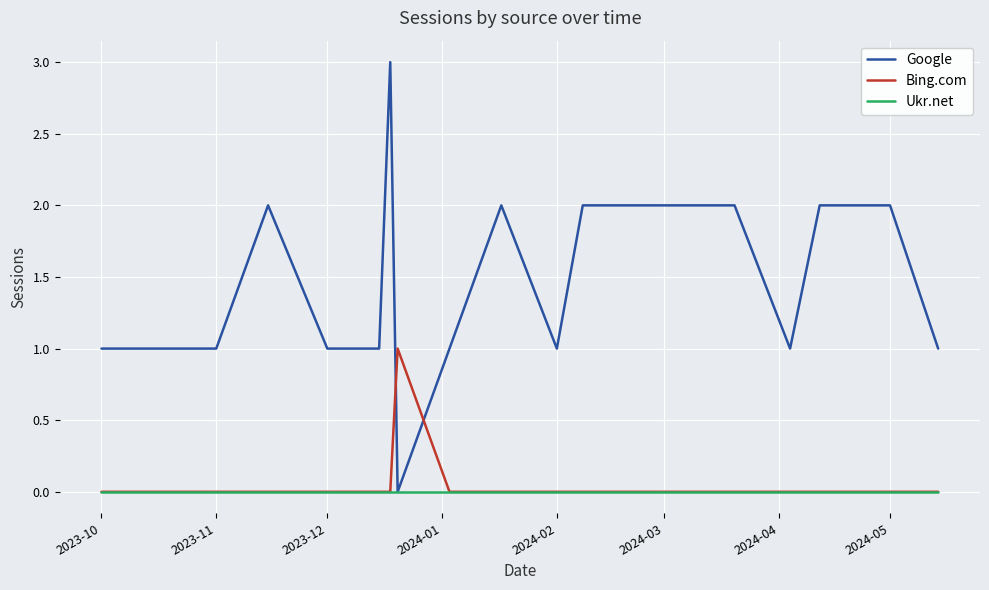

What is the maximum value shown in the chart?

3